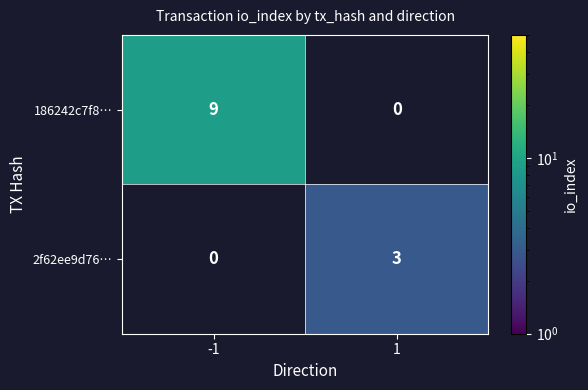

Is the value of 186242c7f8… at -1 greater than the value of 2f62ee9d76… at 1?

Yes